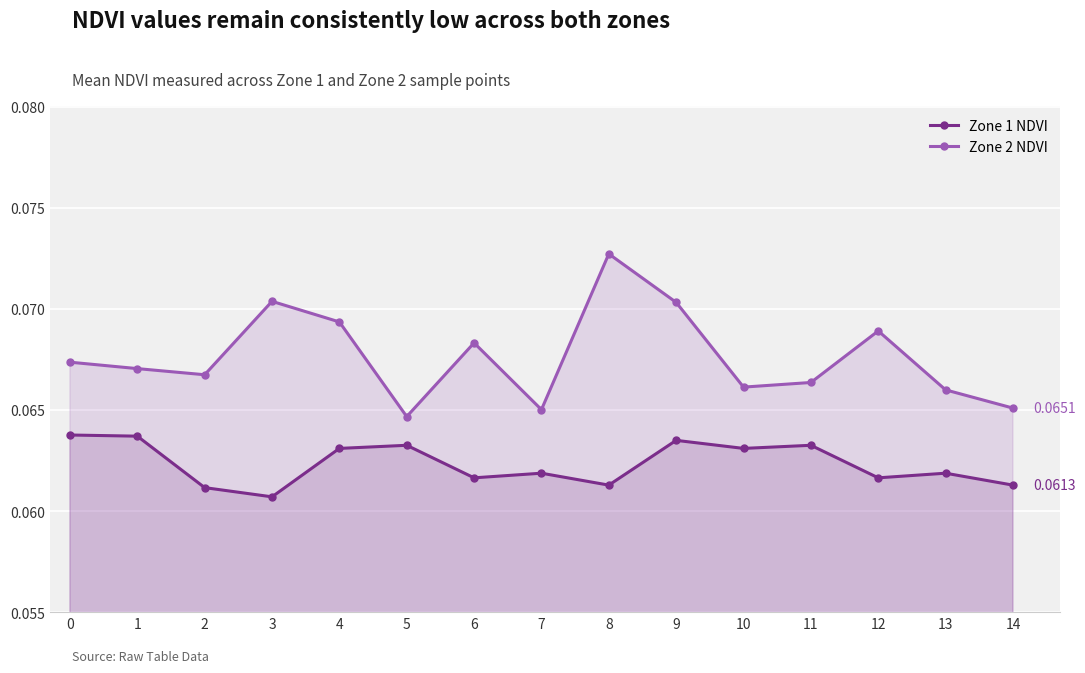

Reading left to right, transcribe all the data shown in this chart.

Zone 1 NDVI: 0=0.1	1=0.1	2=0.1	3=0.1	4=0.1	5=0.1	6=0.1	7=0.1	8=0.1	9=0.1	10=0.1	11=0.1	12=0.1	13=0.1	14=0.1
Zone 2 NDVI: 0=0.1	1=0.1	2=0.1	3=0.1	4=0.1	5=0.1	6=0.1	7=0.1	8=0.1	9=0.1	10=0.1	11=0.1	12=0.1	13=0.1	14=0.1